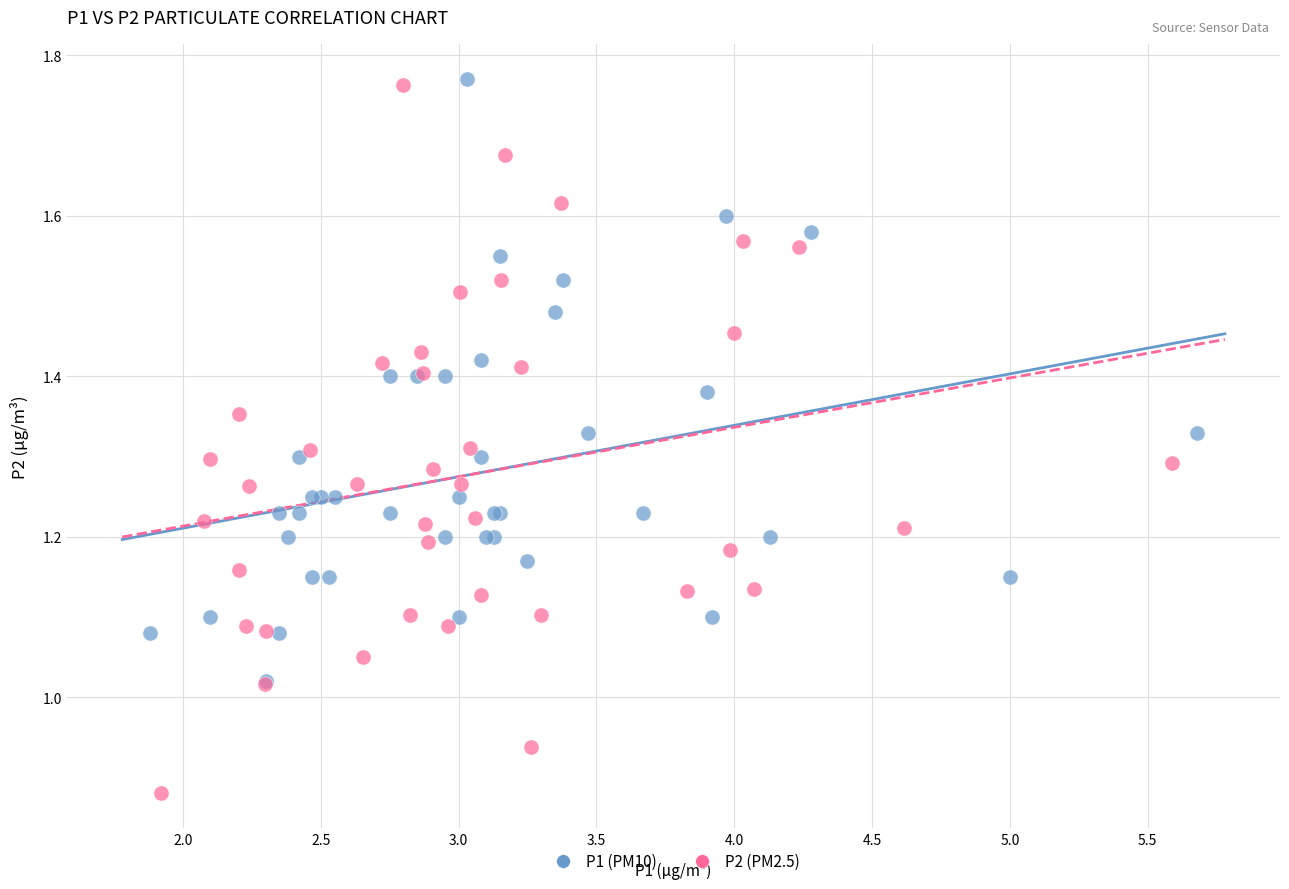

Which series has the largest Y range (max minus min)?

P2 (PM2.5)